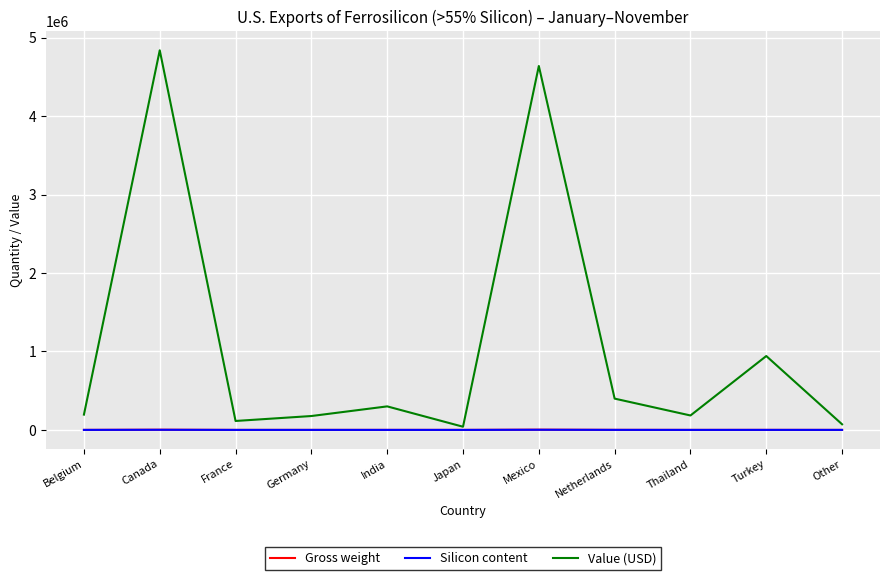

Which series has the largest total across all categories?

Value (USD)